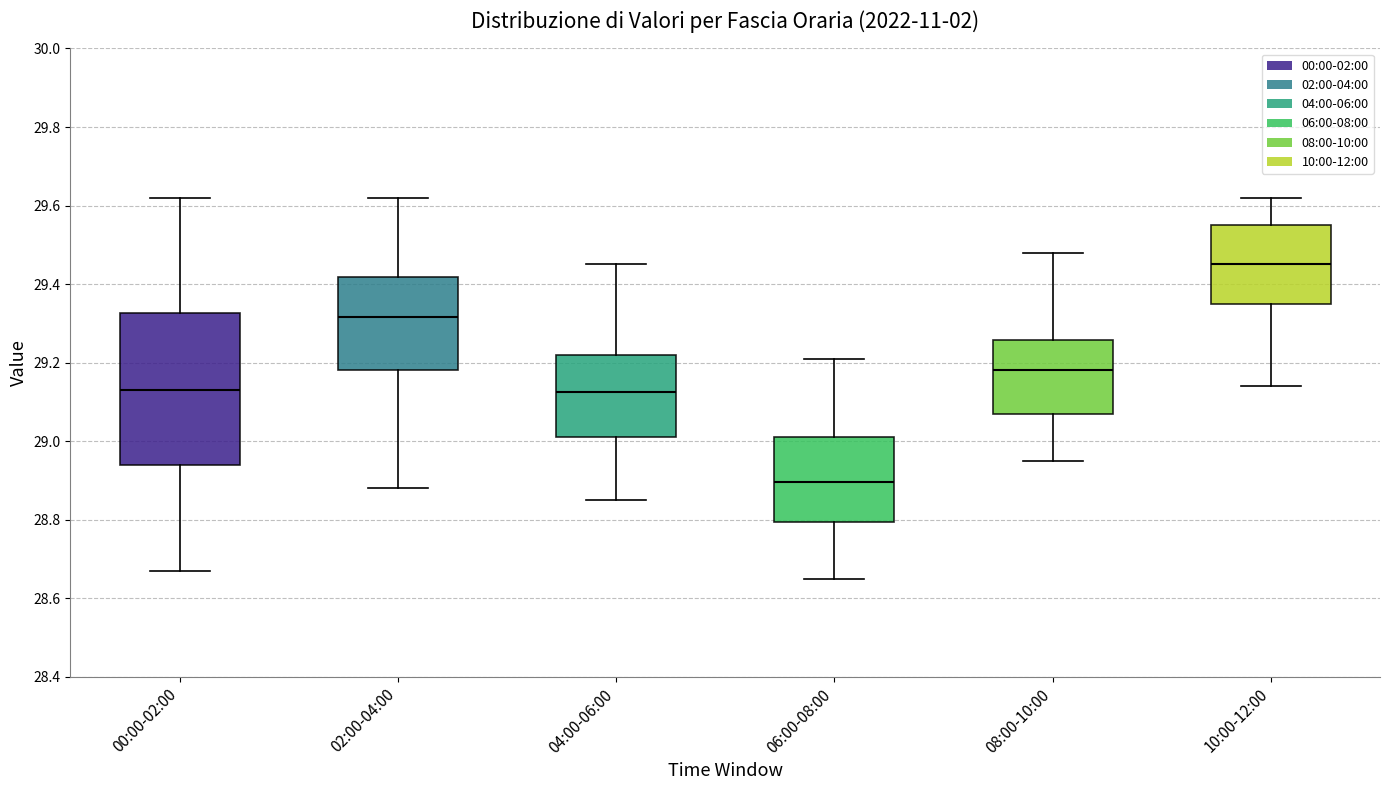

Reading left to right, transcribe this box plot: for each box, give where its median line is, the range the box spans, and where its two whiskers end, as read against the y-axis. The values are not printed on the chart, so give them approximately, as read against the axis.

00:00-02:00: median 29.14, box 28.94 to 29.32, whiskers 28.68 to 29.62
02:00-04:00: median 29.32, box 29.18 to 29.42, whiskers 28.88 to 29.62
04:00-06:00: median 29.12, box 29.02 to 29.22, whiskers 28.86 to 29.46
06:00-08:00: median 28.90, box 28.80 to 29.02, whiskers 28.66 to 29.22
08:00-10:00: median 29.18, box 29.08 to 29.26, whiskers 28.96 to 29.48
10:00-12:00: median 29.46, box 29.36 to 29.56, whiskers 29.14 to 29.62